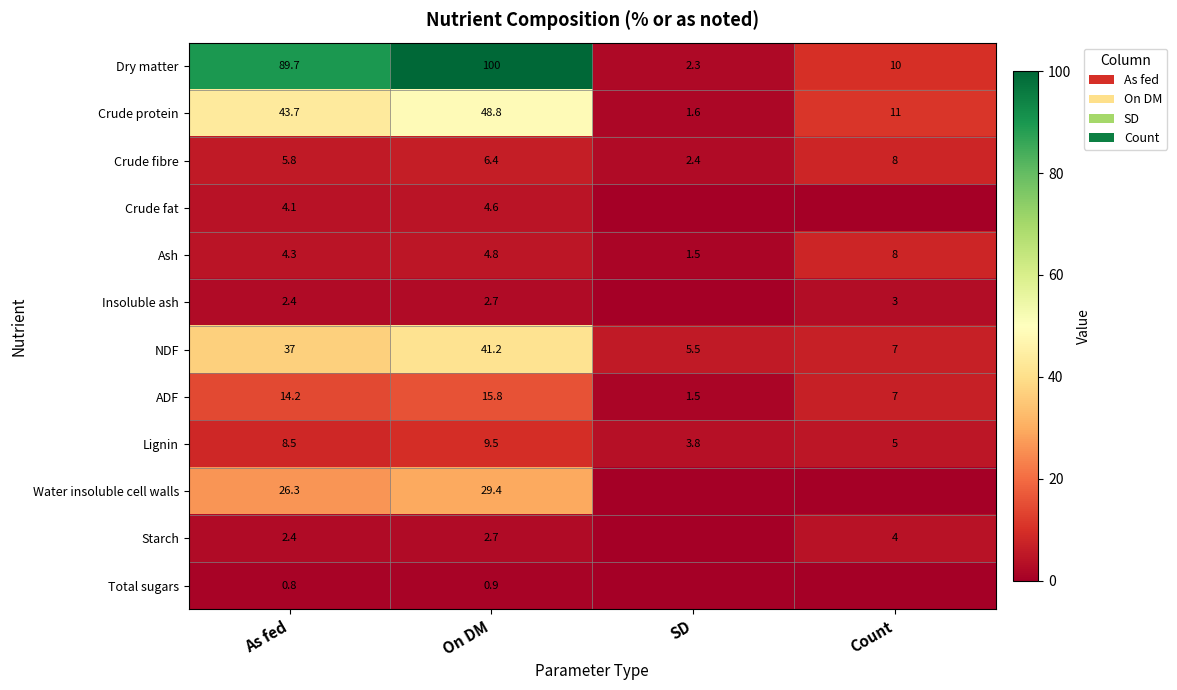

True or false: ADF has a value of 14.2 at As fed.

True